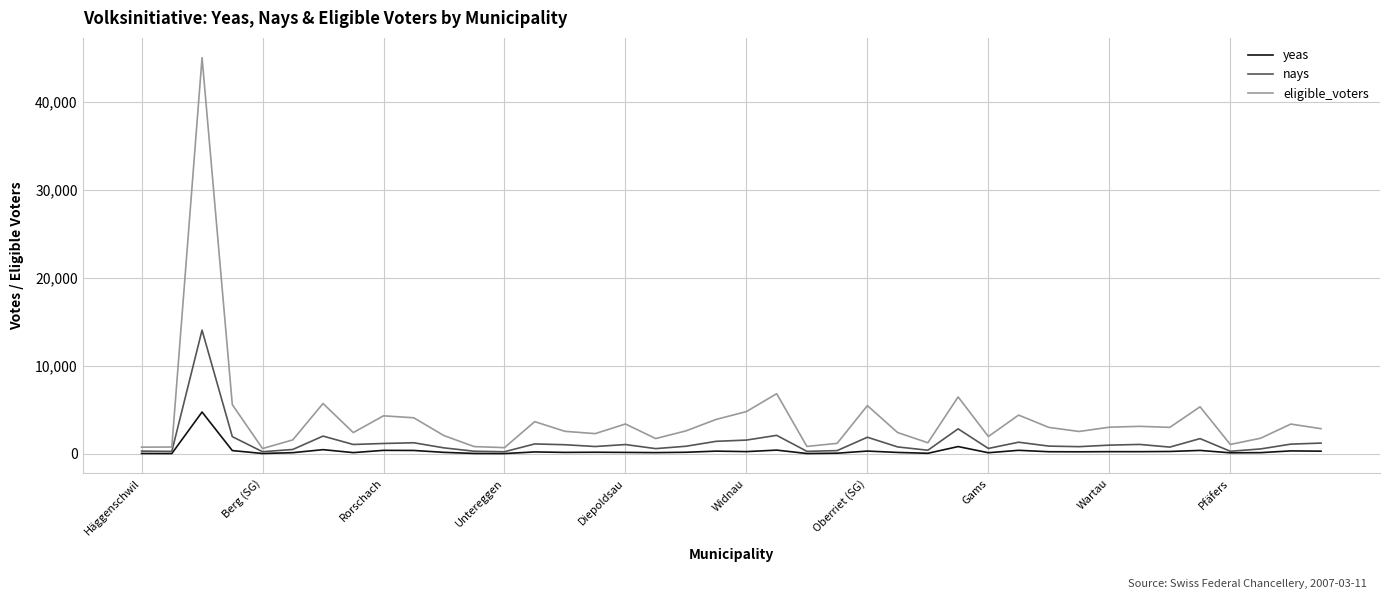

In nays, how many points are lower than both neighbors (excluding endpoints)?

12